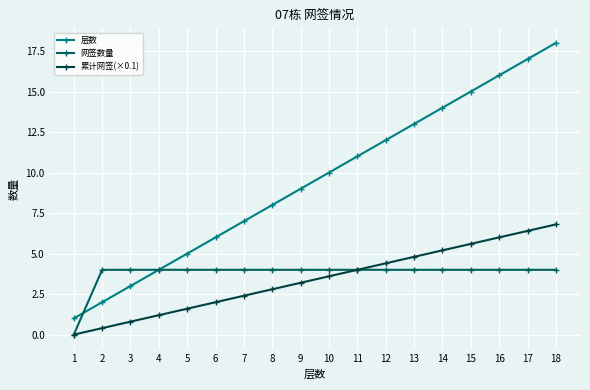

List the series in order of their peak value, highest first.

层数, 累计网签(×0.1), 网签数量